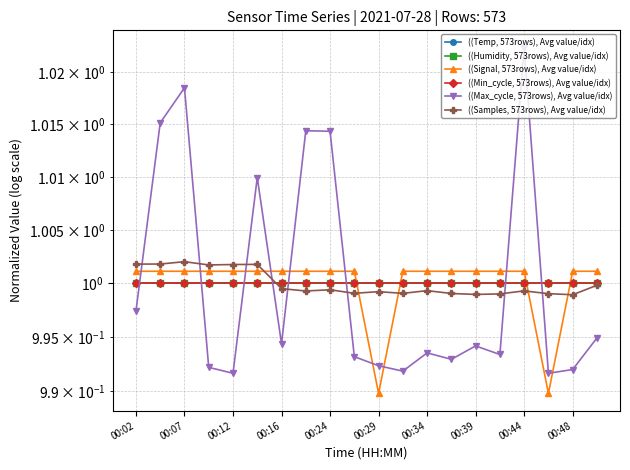

Rank the series by their maximum value, from highest to lowest.

((Max_cycle, 573rows), Avg value/idx), ((Samples, 573rows), Avg value/idx), ((Signal, 573rows), Avg value/idx), ((Temp, 573rows), Avg value/idx), ((Min_cycle, 573rows), Avg value/idx), ((Humidity, 573rows), Avg value/idx)